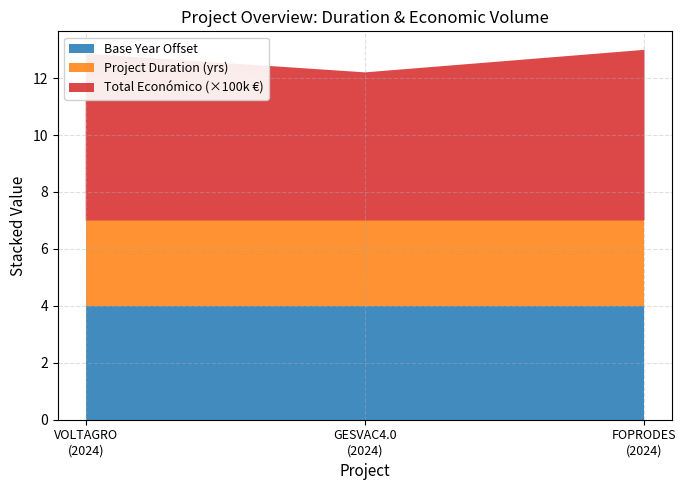

What is the lowest value of the Base Year Offset series?

4.0